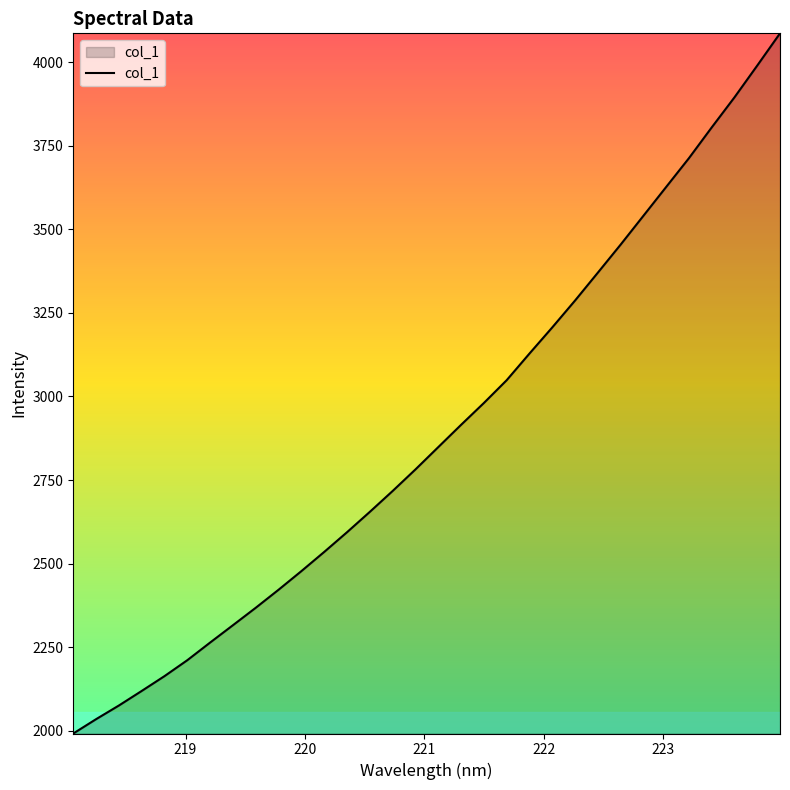

What is the maximum value shown in the chart?

4086.5